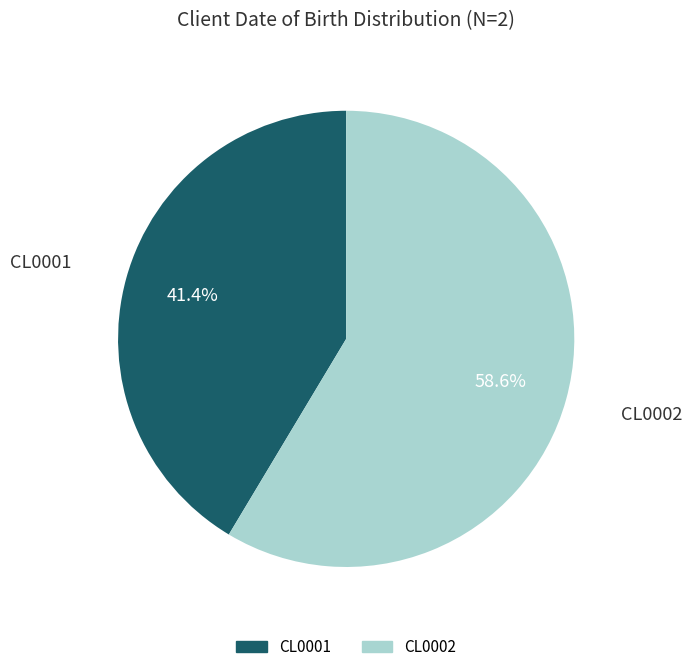

How many segments does this pie chart have?

2